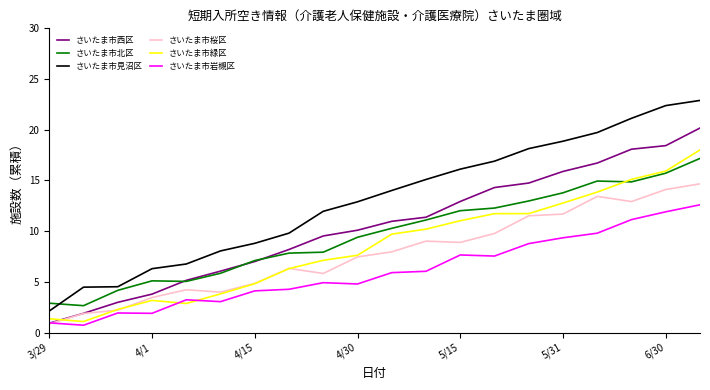

What is the sum of all さいたま市岩槻区 values?

120.5